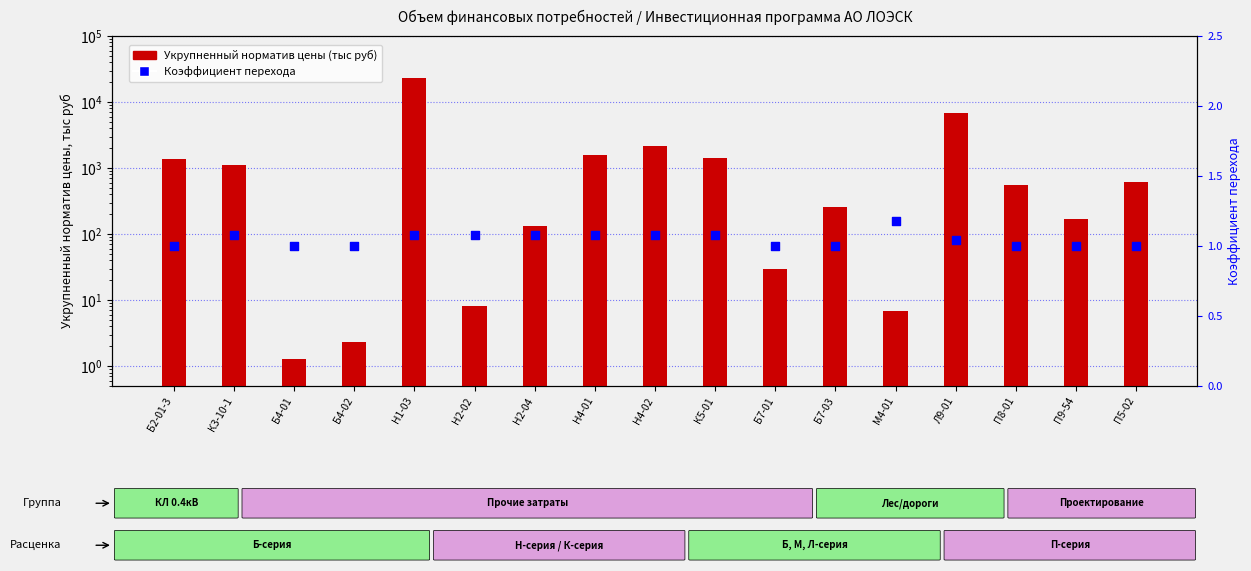

At how many categories does at least one series exceed 19716?

1